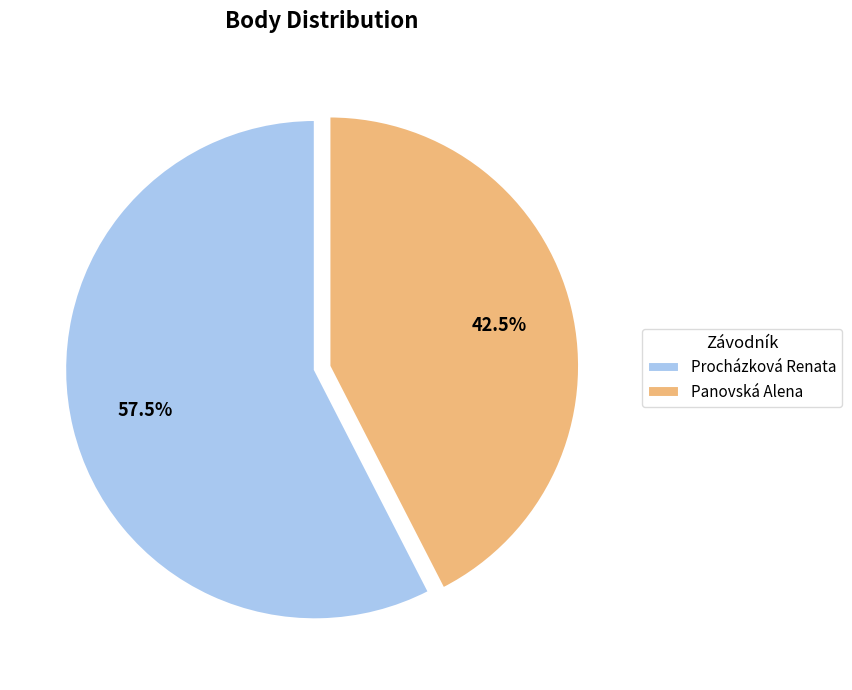

Rank the categories by value from highest to lowest.

Procházková Renata, Panovská Alena